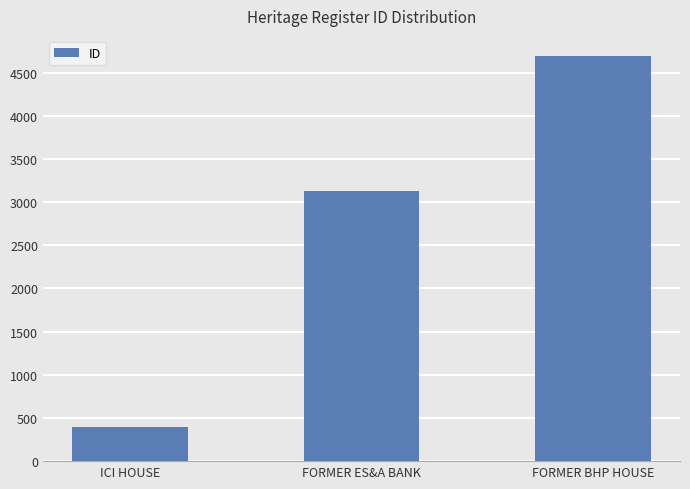

What is the value of the 3rd bar from the left?

4690